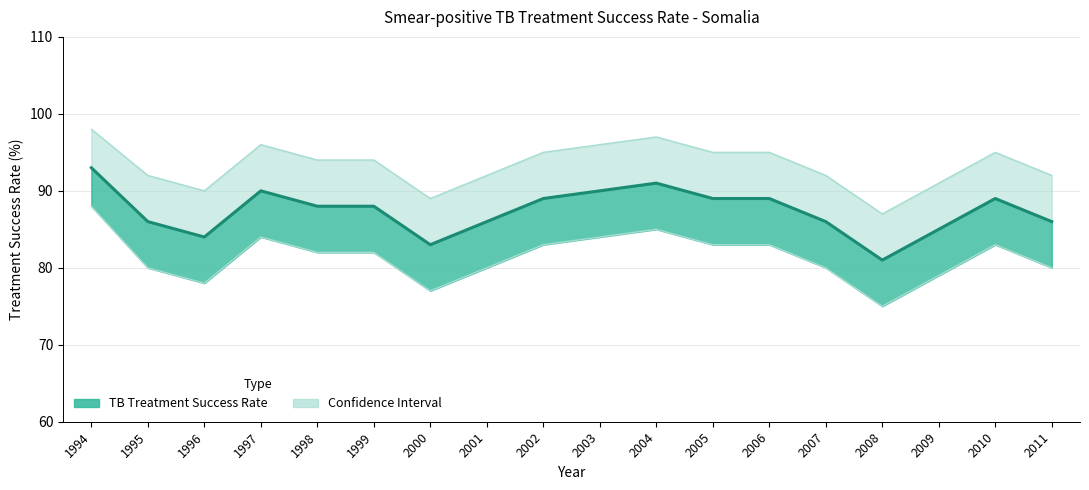

True or false: Lower Band and TB Treatment Success Rate intersect in this chart.

False